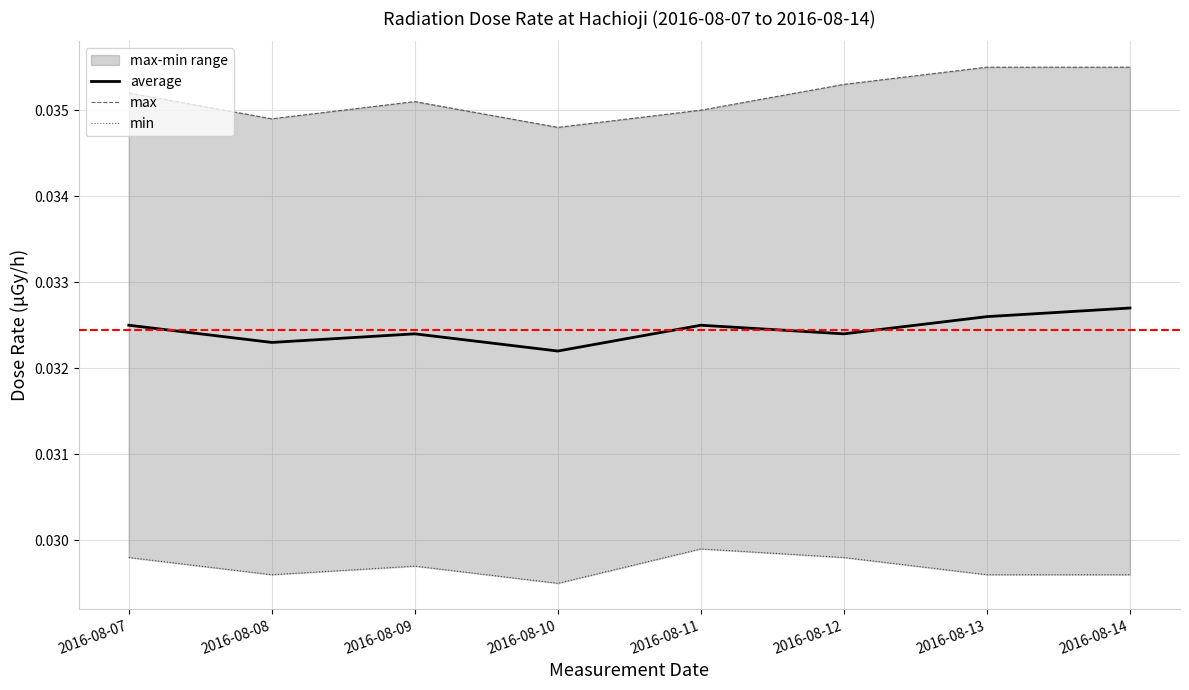

True or false: max and min cross at least once.

False